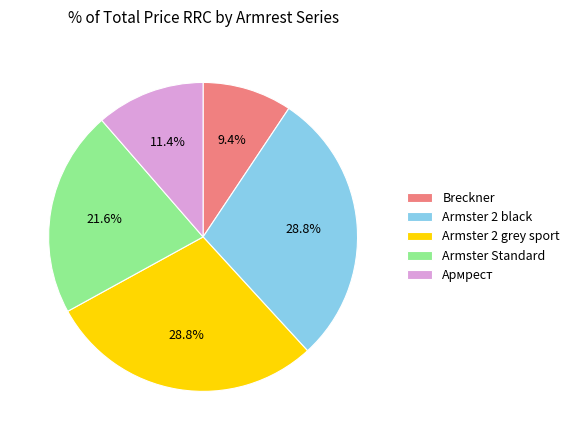

Which slice is the smallest?

Breckner